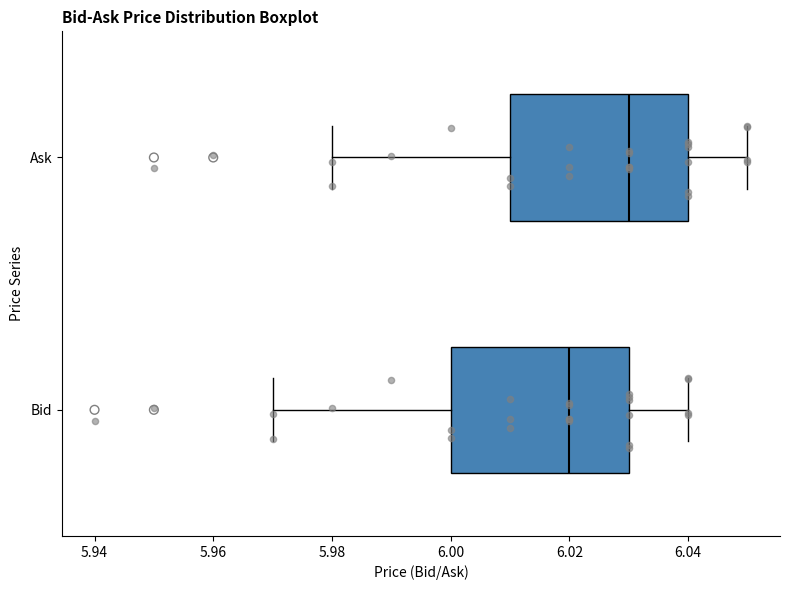

Reading bottom to top, read every box against the x-axis: the position of its median line, the range the box covers, and the ends of its whiskers. The values are not printed on the chart, so give them approximately, as read against the axis.

Bid: median 6.02, box 6.00 to 6.03, whiskers 5.97 to 6.04
Ask: median 6.03, box 6.01 to 6.04, whiskers 5.98 to 6.05